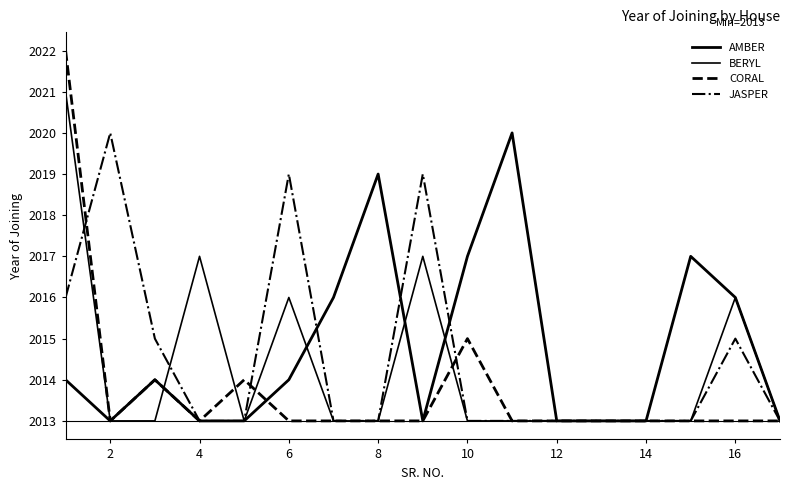

Is this an area chart (filled region under the line)?

No